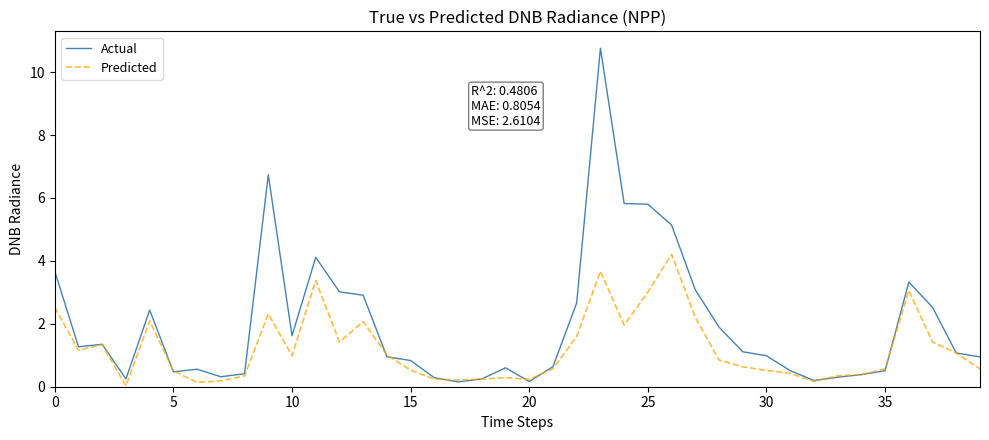

What is the maximum value for Actual?

10.8